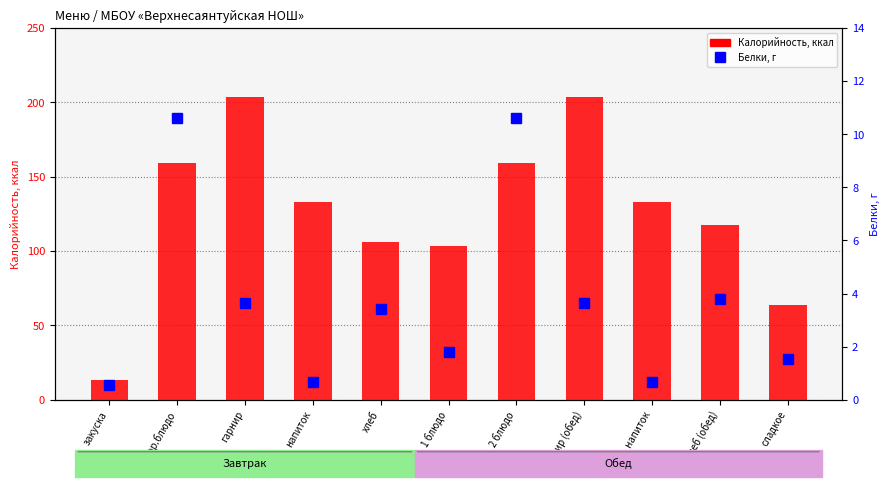

What position from the right is закуска?

11